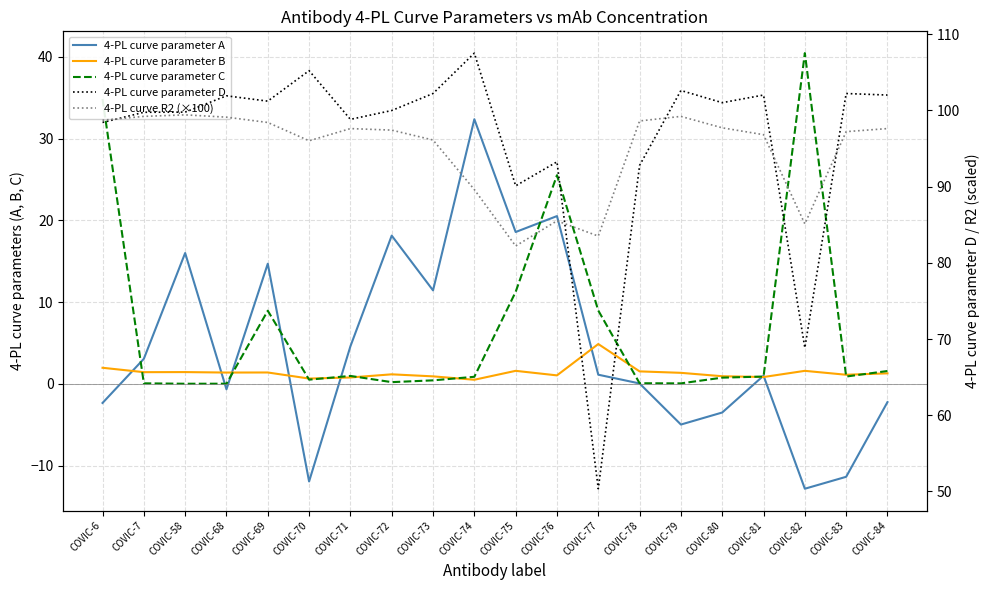

What are all the series names shown in the legend?

4-PL curve parameter A, 4-PL curve parameter B, 4-PL curve parameter C, 4-PL curve parameter D, 4-PL curve R2 (×100)